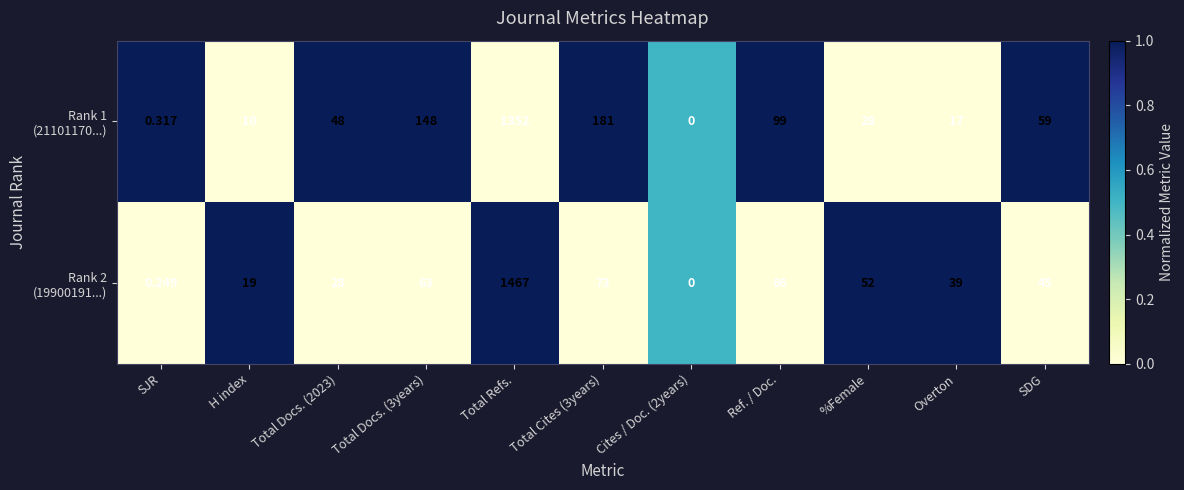

Count the number of categories in the chart.

11